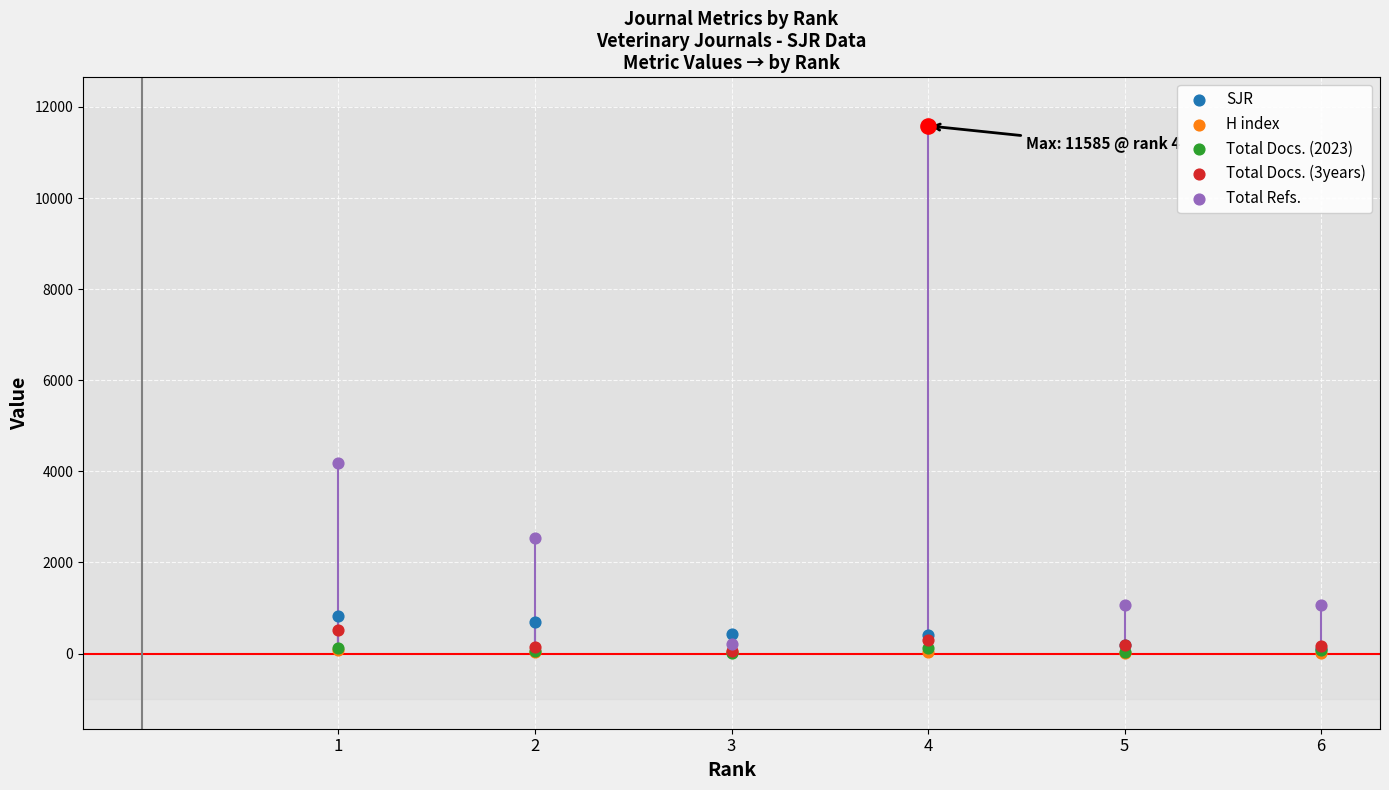

Which series has the largest Y range (max minus min)?

Total Refs.